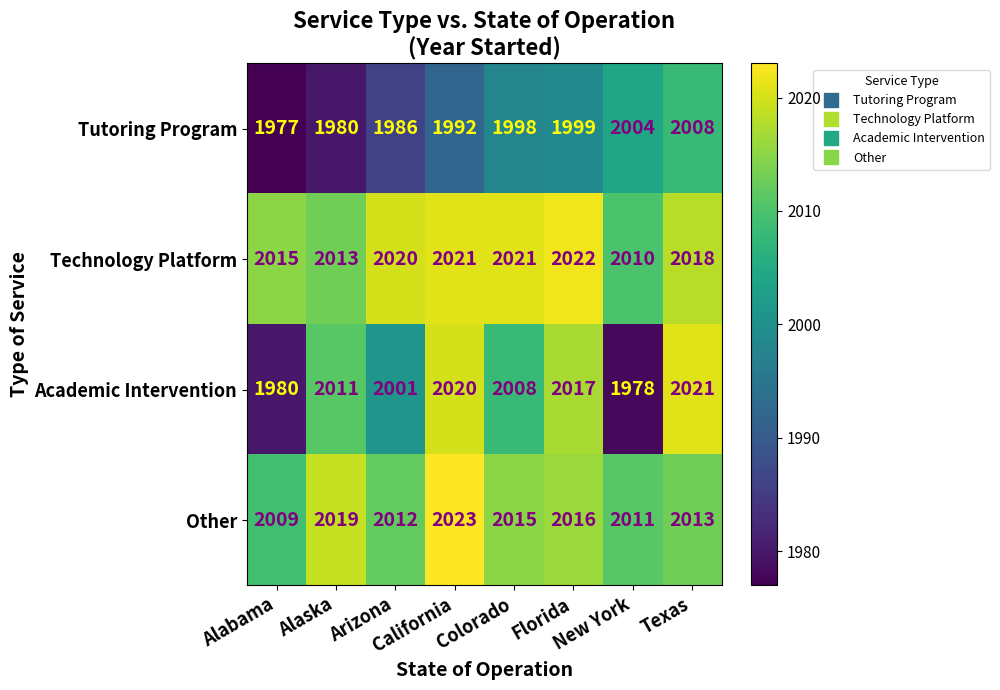

What is the difference between the second highest and minimum values in the Tutoring Program series?

27